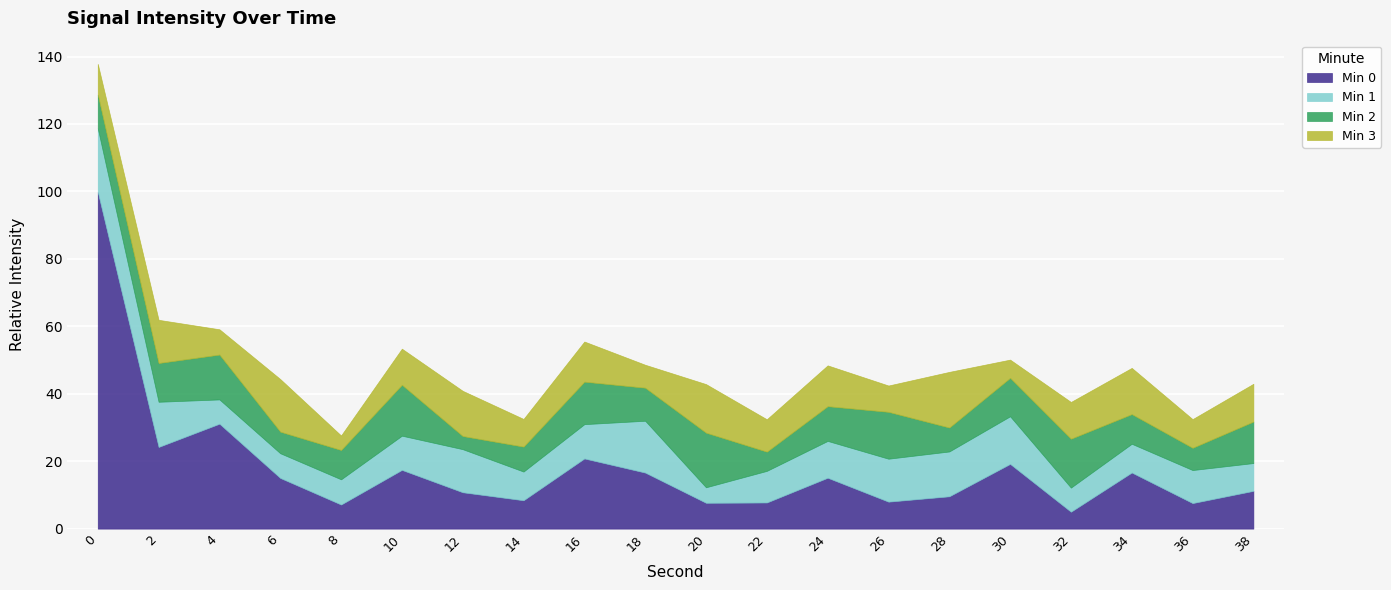

The value of Min 0 at 36 is -186.8. True or false?

False